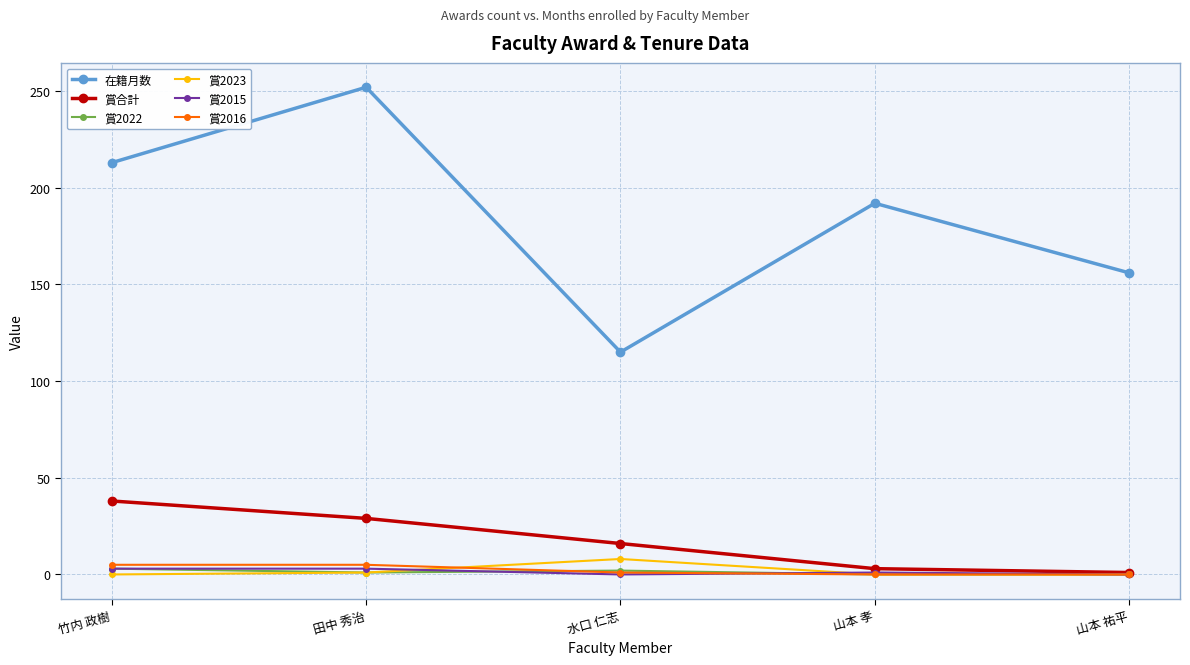

True or false: 賞2023 and 在籍月数 intersect in this chart.

False